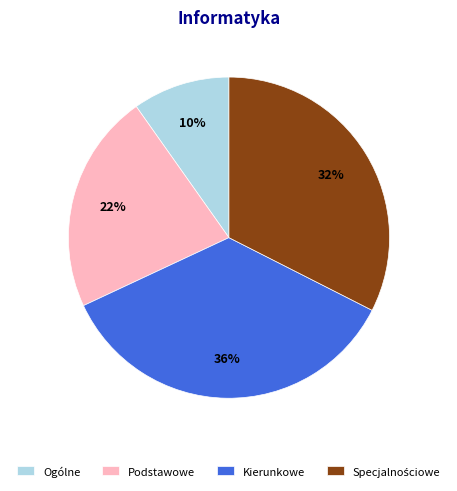

To the nearest percent, what portion does Kierunkowe represent?

36%